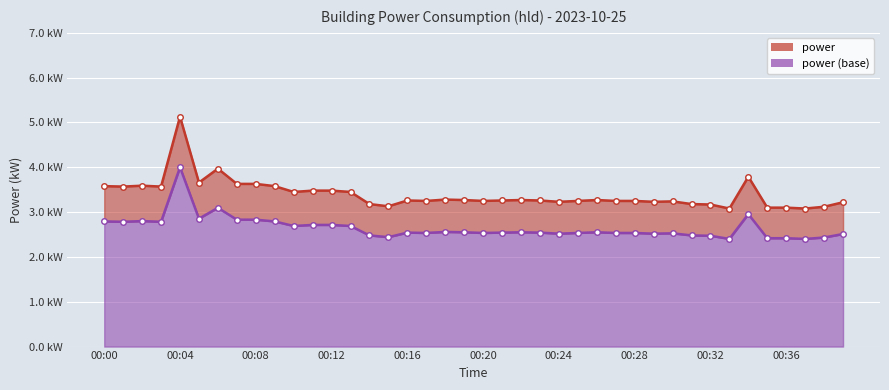

True or false: there are more than 2 points higher than both neighbors.

True